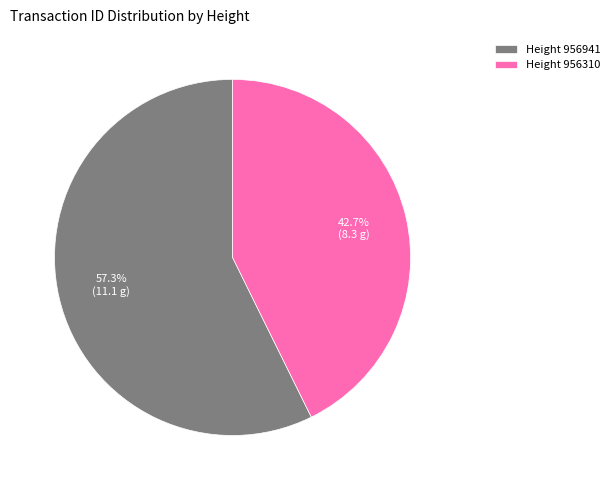

What is the smallest slice in the pie chart?

Height 956310